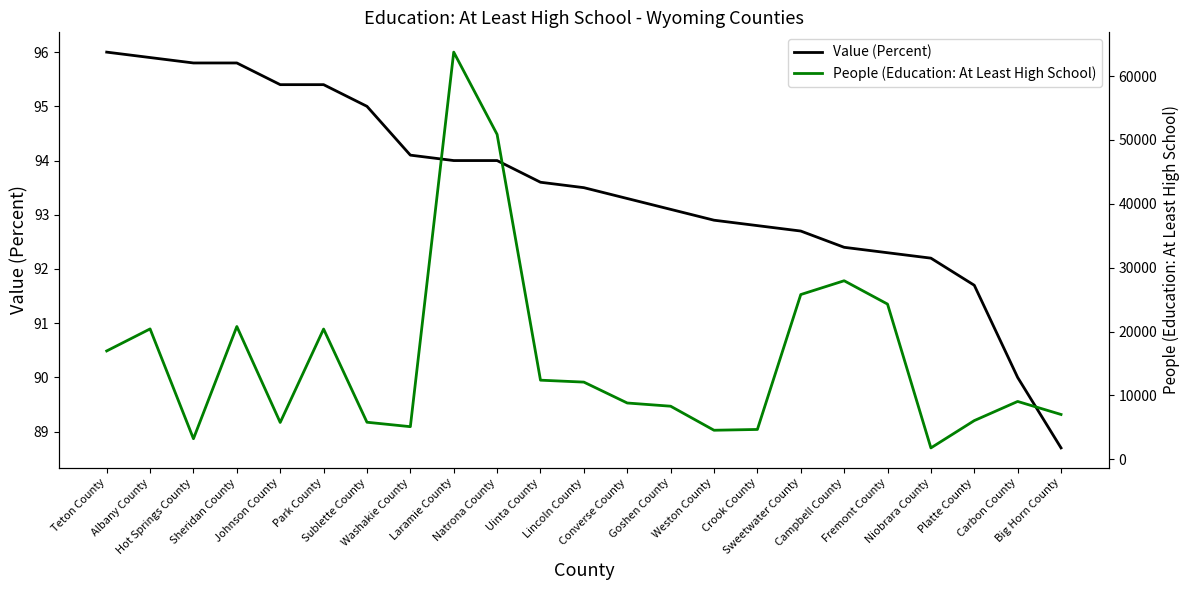

Is it true that Value (Percent) equals 21.8 at Laramie County?

False